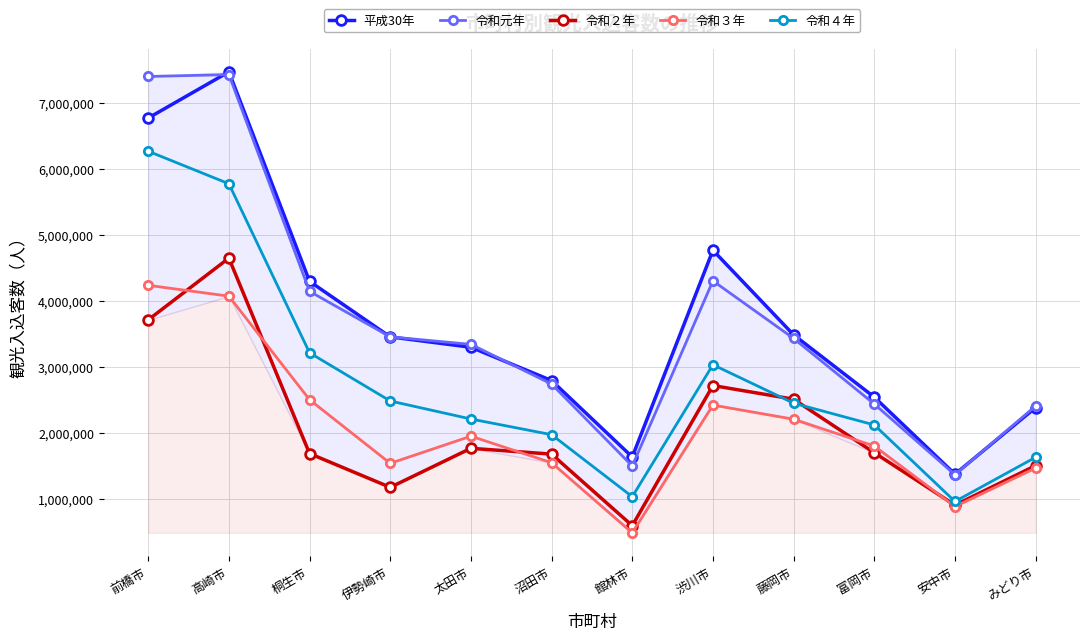

In 平成30年, how many points are higher than both neighbors (excluding endpoints)?

2